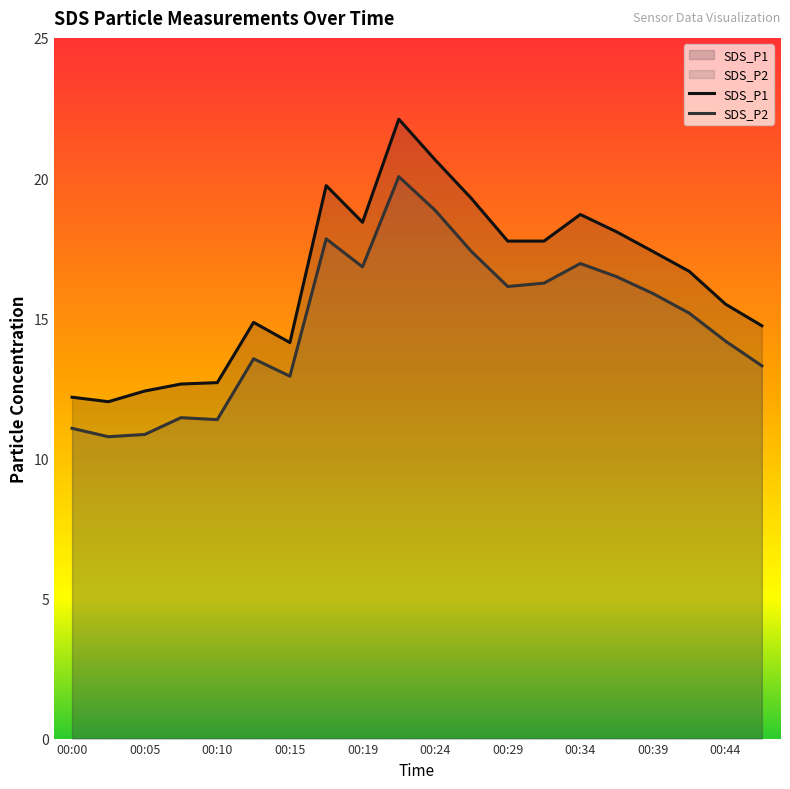

Which category has the lowest value in the SDS_P2 series?

00:02